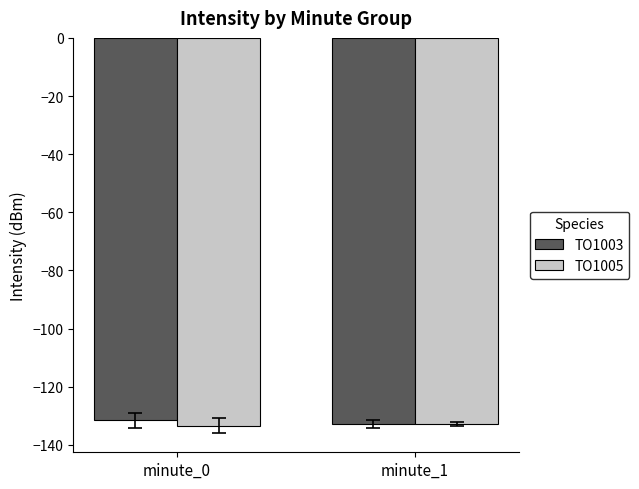

Are the bars grouped side by side (vs. stacked)?

Yes